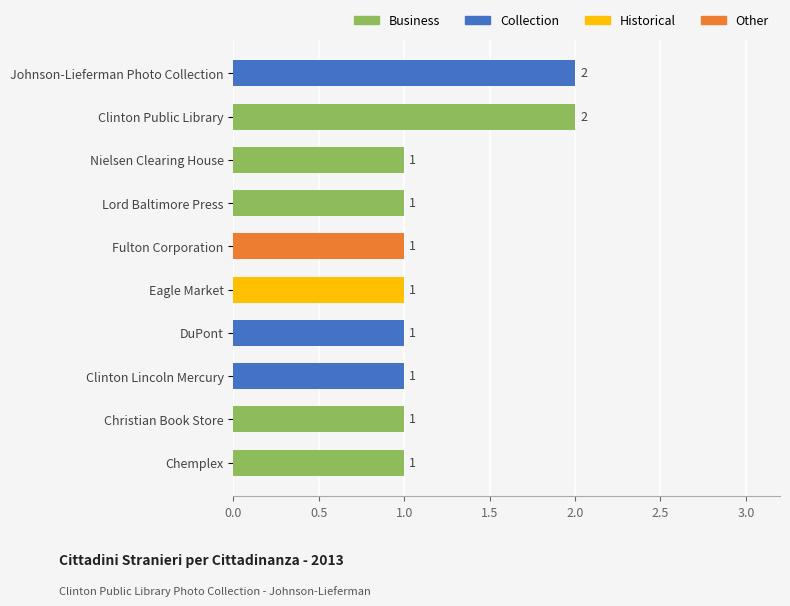

Reading top to bottom, list all the values displayed in this chart.

2	2	1	1	1	1	1	1	1	1